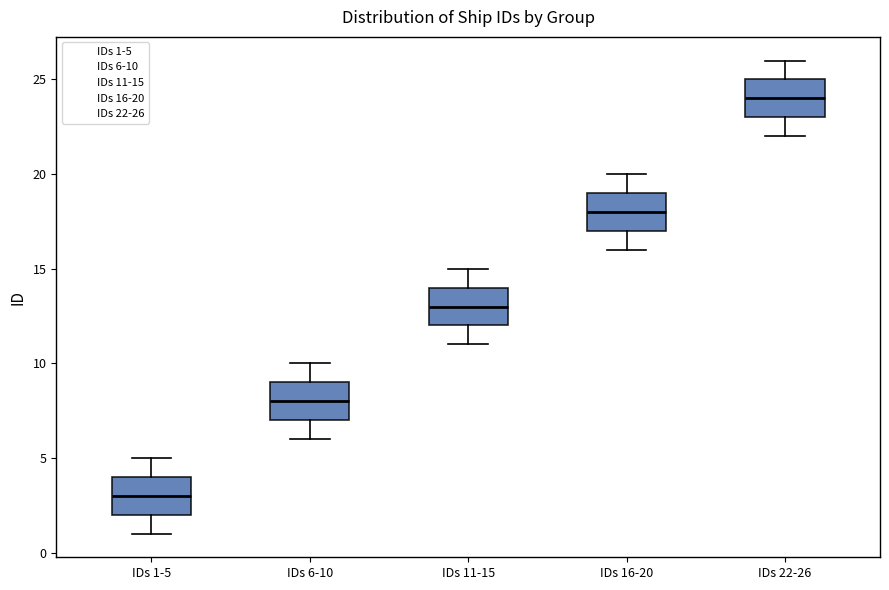

Reading left to right, transcribe this box plot: for each box, give where its median line is, the range the box spans, and where its two whiskers end, as read against the y-axis. The values are not printed on the chart, so give them approximately, as read against the axis.

IDs 1-5: median 3, box 2 to 4, whiskers 1 to 5
IDs 6-10: median 8, box 7 to 9, whiskers 6 to 10
IDs 11-15: median 13, box 12 to 14, whiskers 11 to 15
IDs 16-20: median 18, box 17 to 19, whiskers 16 to 20
IDs 22-26: median 24, box 23 to 25, whiskers 22 to 26